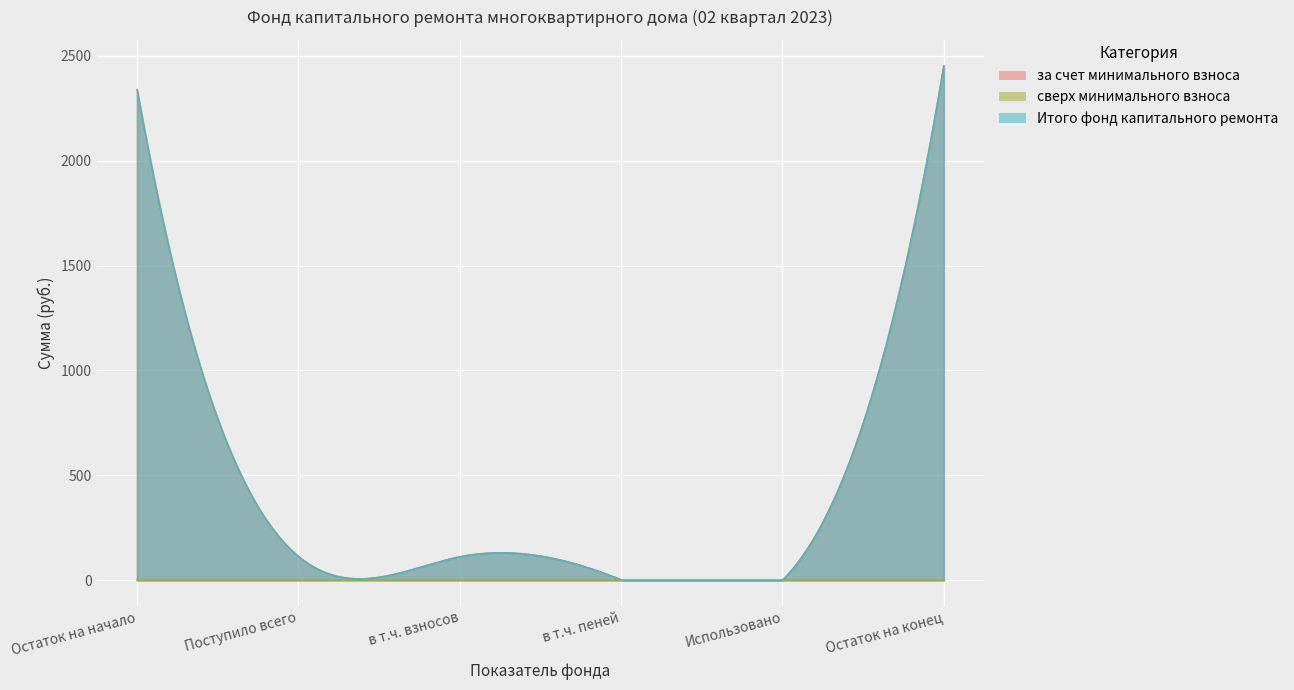

Which has a higher value, в т.ч. пеней or Использовано?

в т.ч. пеней